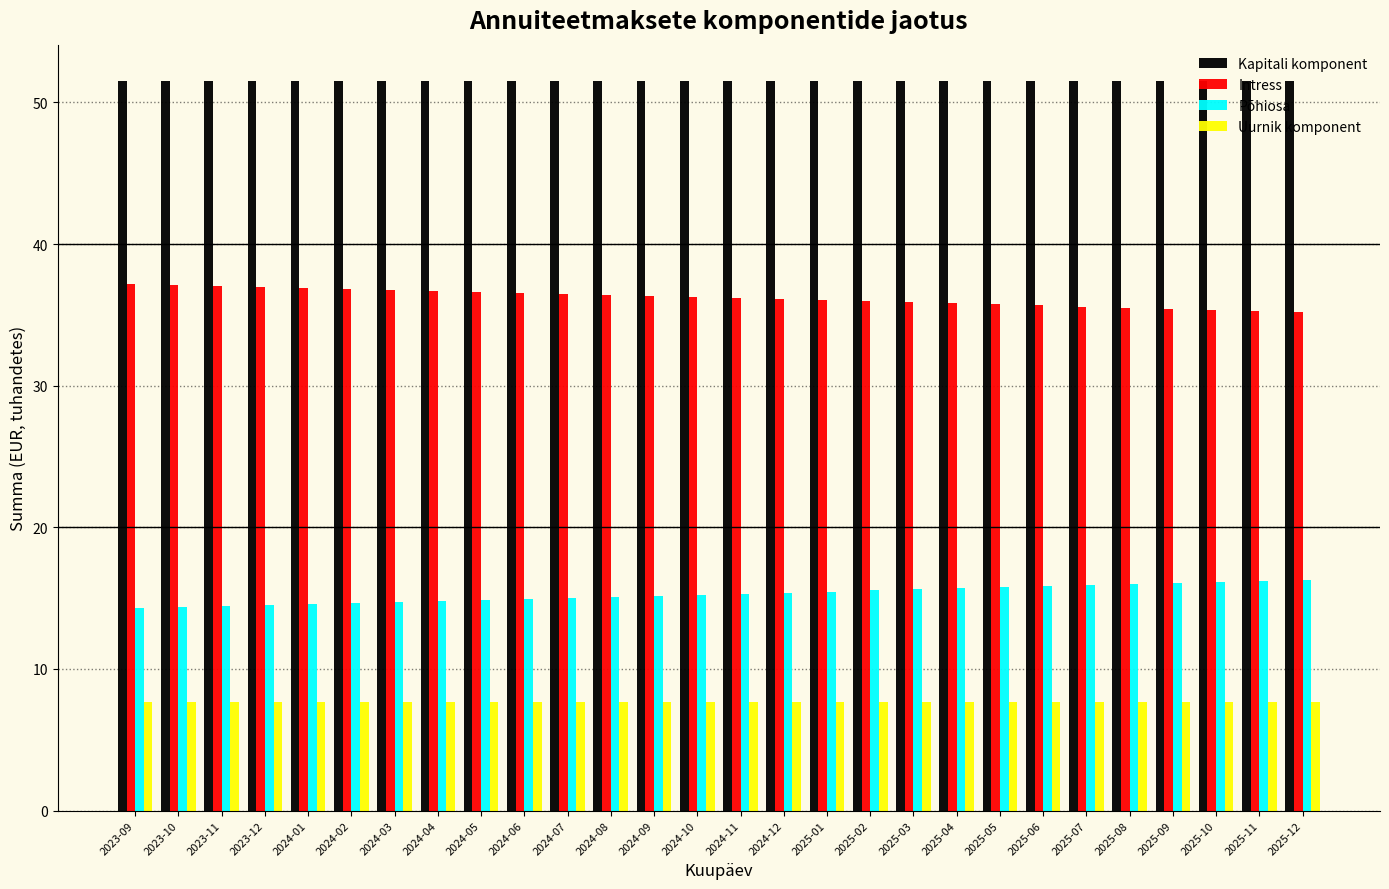

What is the sum of all Intress values?

1013.8